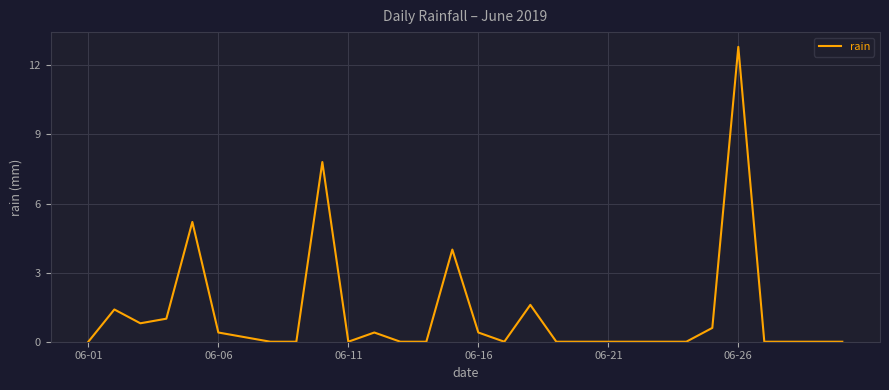

What is the greatest value displayed?

12.8